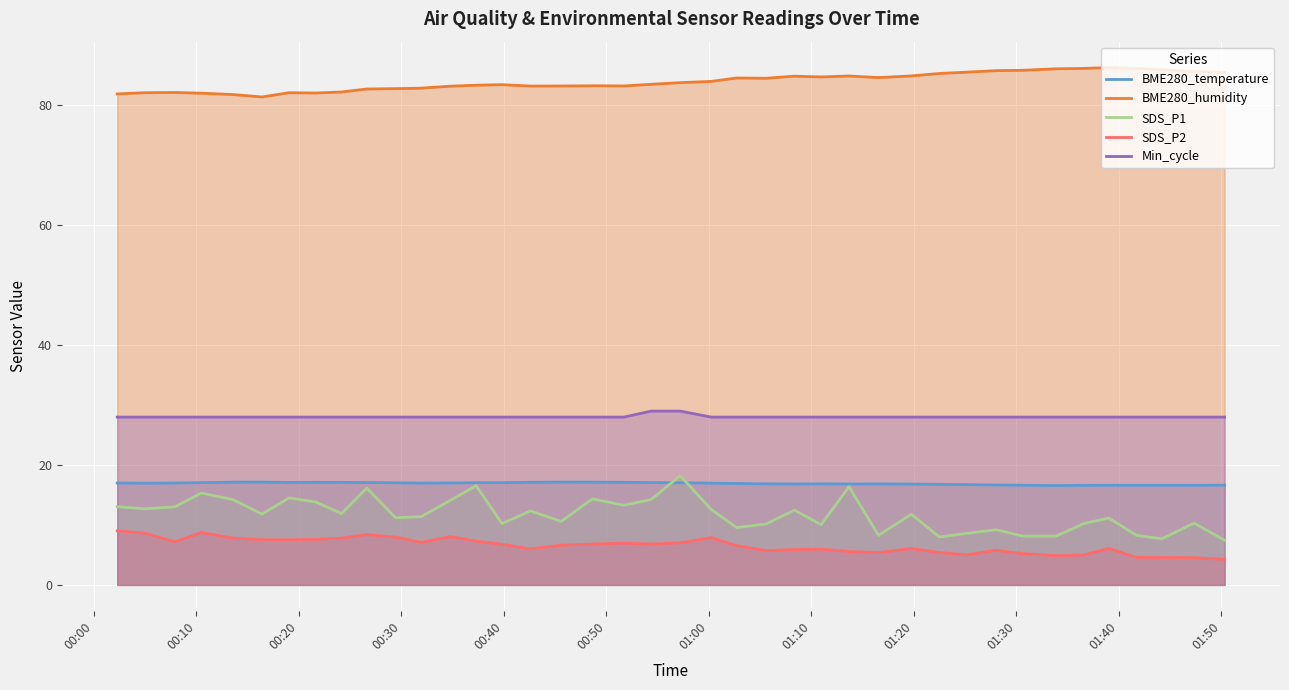

Does the chart display data point markers on the line(s)?

No